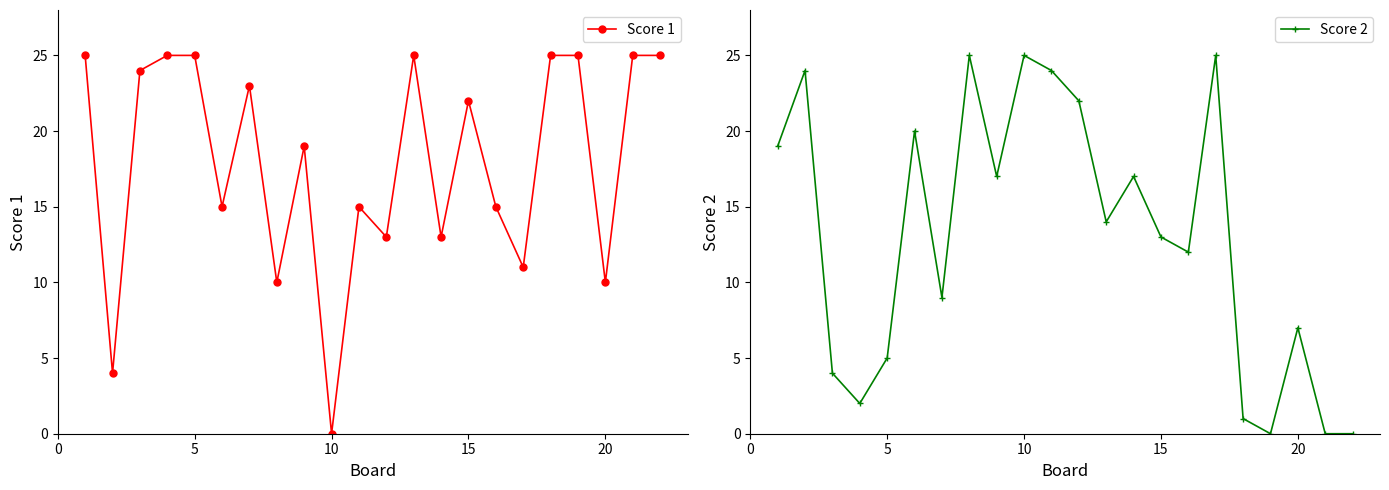

How many values in the Score 2 series exceed 14?

10